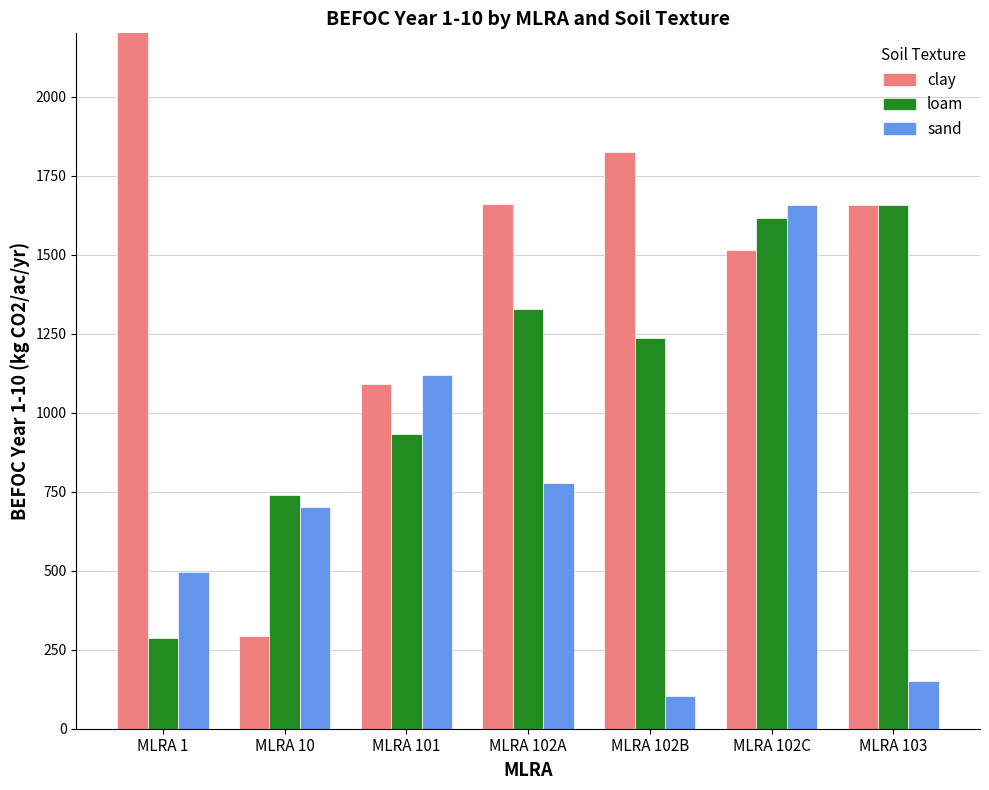

What is the difference between the highest and lowest values at MLRA 103?

1506.1